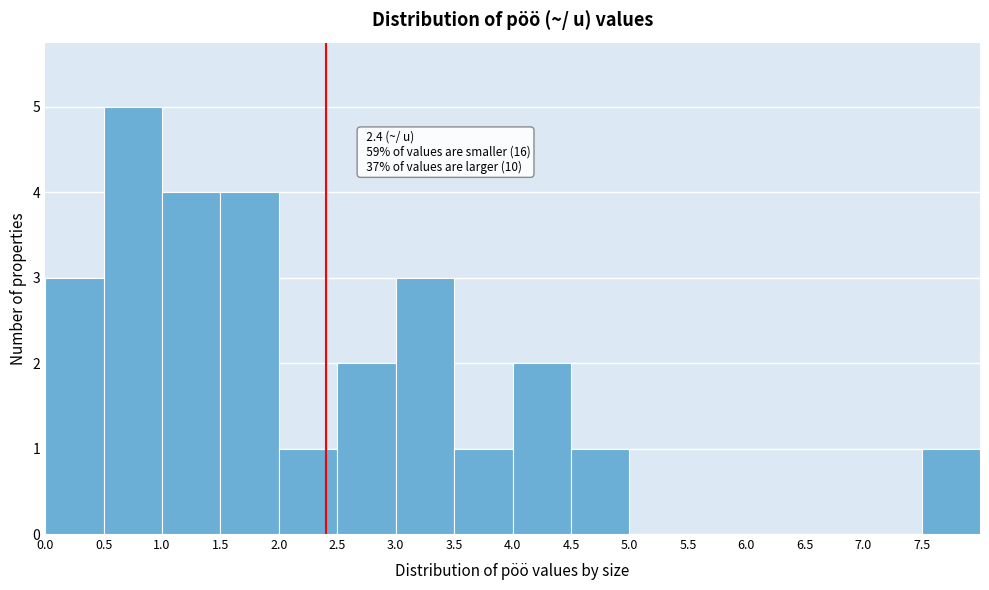

Which range on the x-axis has the tallest bar?

0.5 to 1.0